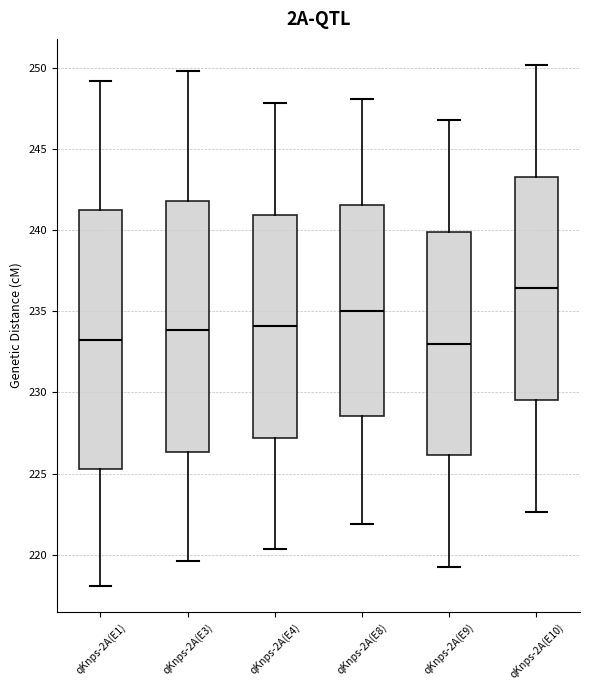

Reading left to right, read every box against the y-axis: the position of its median line, the range the box covers, and the ends of its whiskers. The values are not printed on the chart, so give them approximately, as read against the axis.

qKnps-2A(E1): median 233.5, box 225.5 to 241.0, whiskers 218.0 to 249.0
qKnps-2A(E3): median 234.0, box 226.5 to 242.0, whiskers 219.5 to 250.0
qKnps-2A(E4): median 234.0, box 227.0 to 241.0, whiskers 220.5 to 248.0
qKnps-2A(E8): median 235.0, box 228.5 to 241.5, whiskers 222.0 to 248.0
qKnps-2A(E9): median 233.0, box 226.0 to 240.0, whiskers 219.0 to 247.0
qKnps-2A(E10): median 236.5, box 229.5 to 243.5, whiskers 222.5 to 250.0